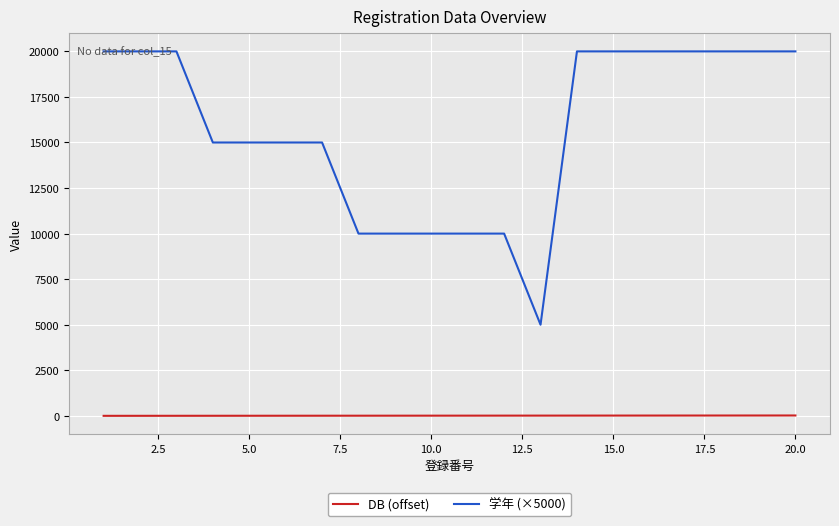

True or false: 学年 (×5000) and DB (offset) cross at least once.

False